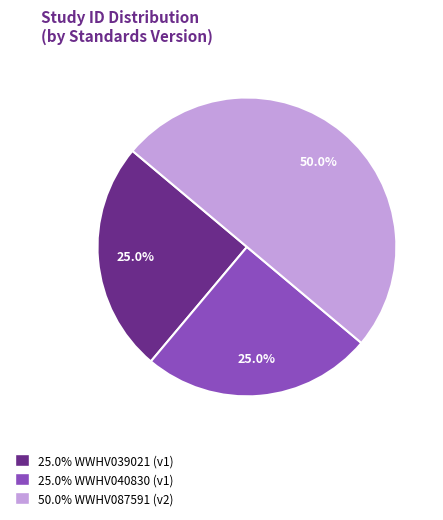

Is 25.0% WWHV040830 (v1) the majority of the pie?

No